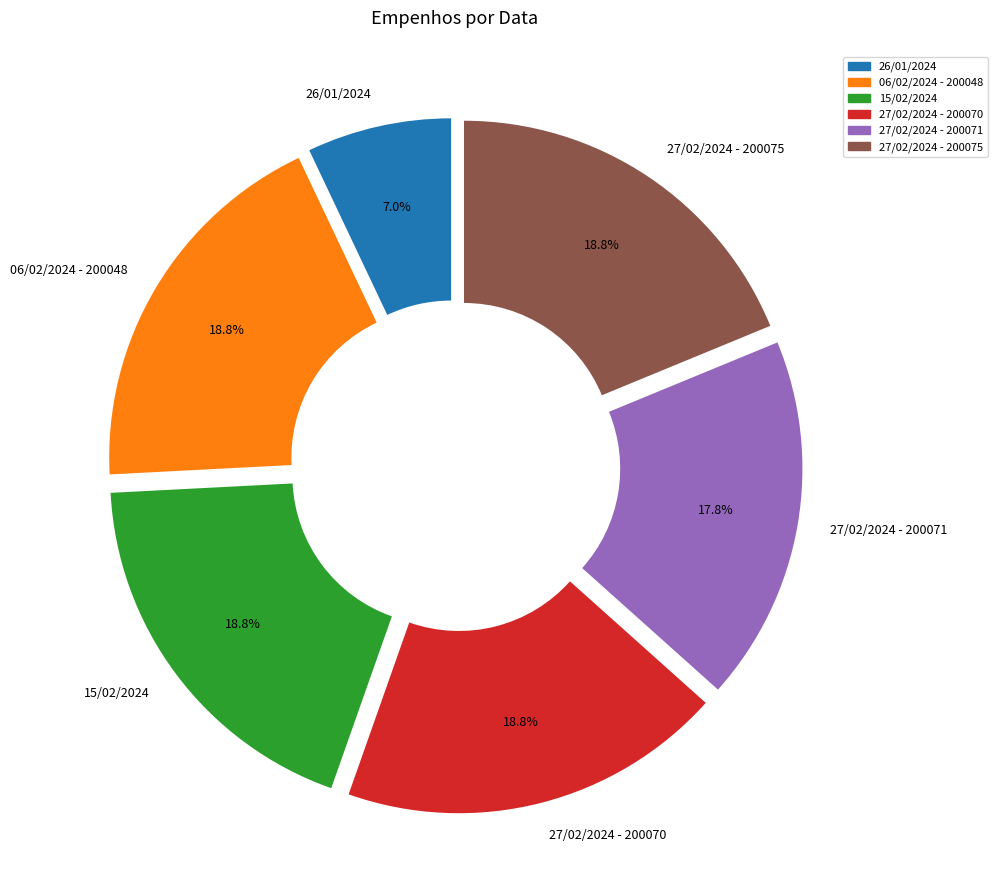

How many segments does this pie chart have?

6